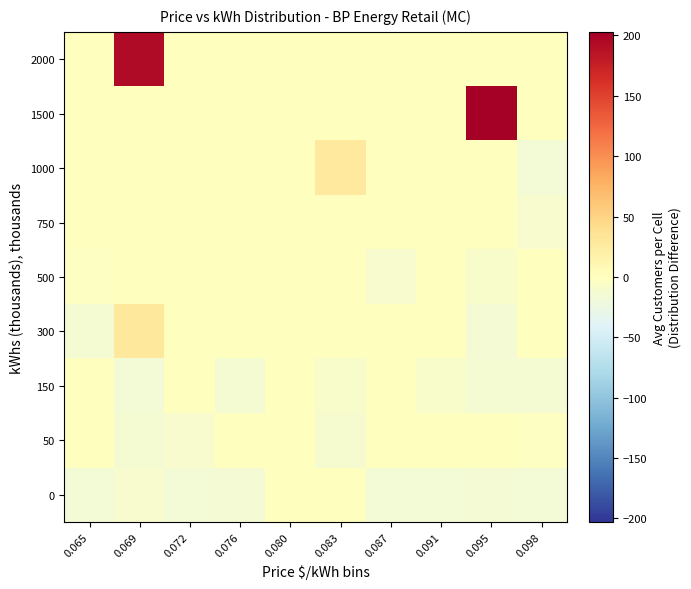

How many distinct data groups are displayed?

9